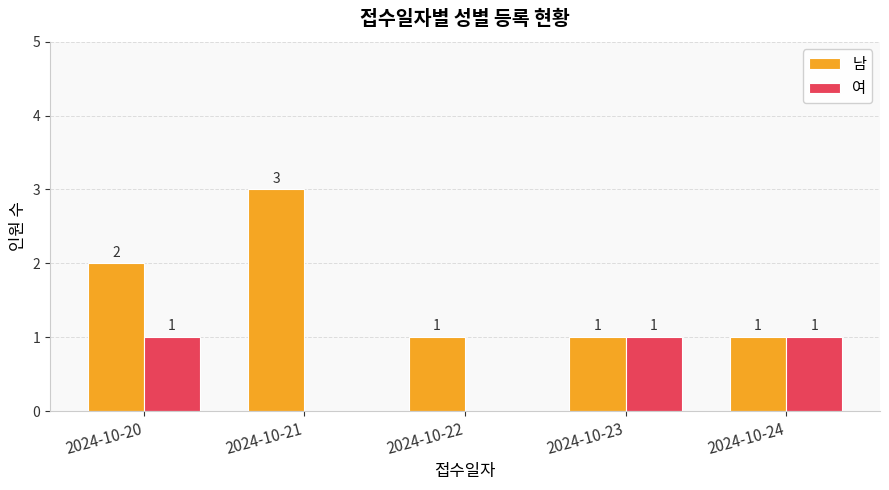

What value does the 남 series have at 2024-10-21?

3